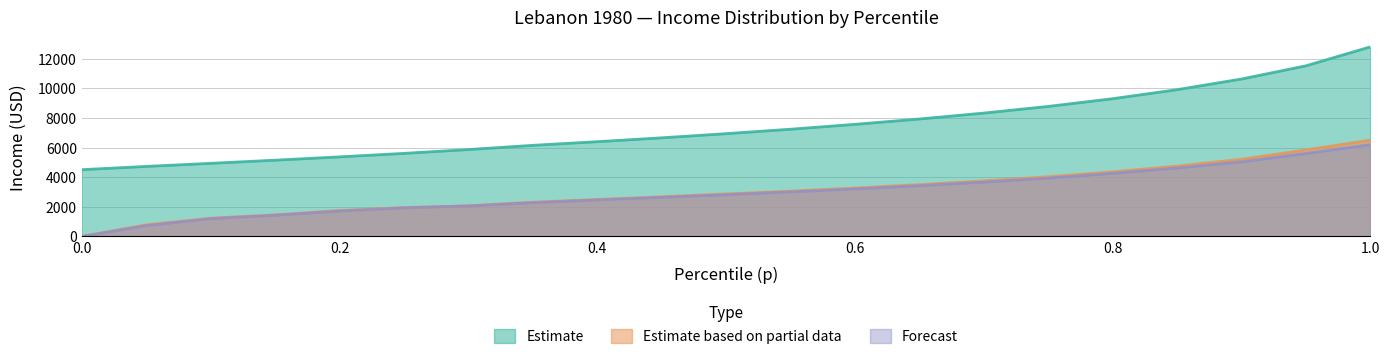

Which label corresponds to the largest value in the chart?

1.0